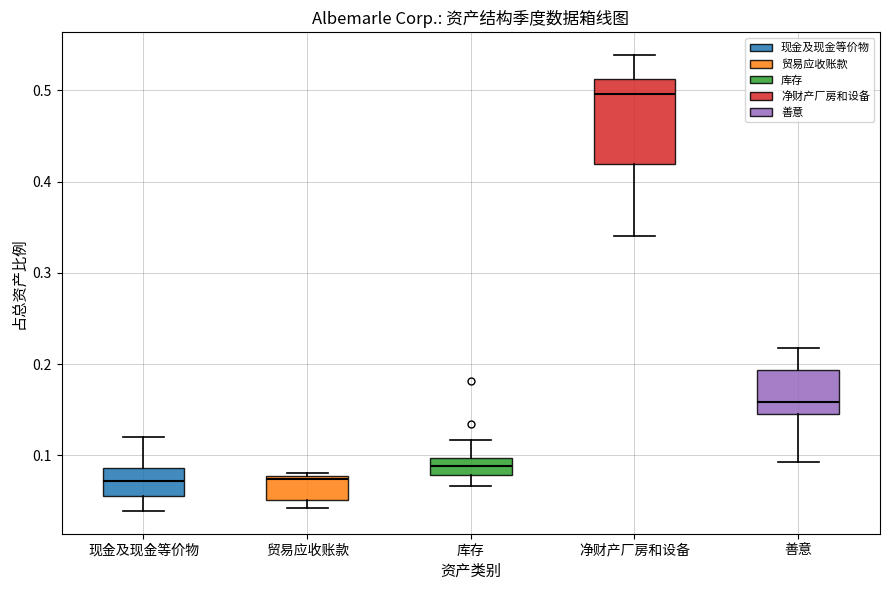

Which box's median line is the highest?

净财产厂房和设备